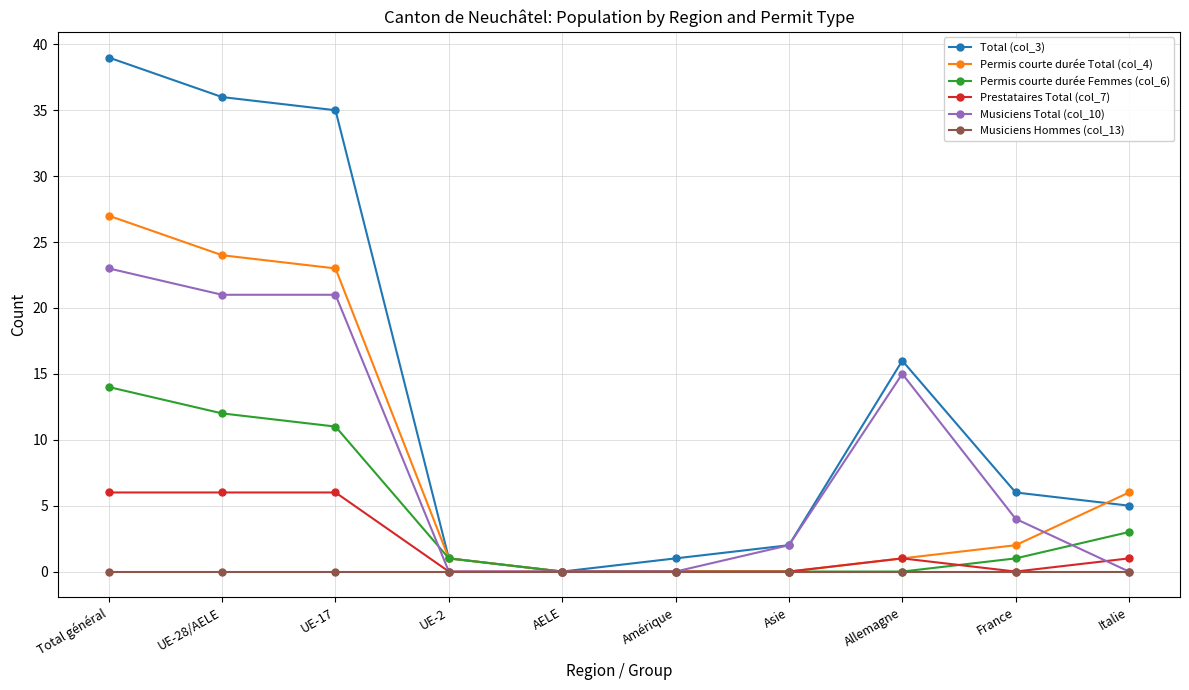

What is the average value of the Musiciens Total (col_10) series?

9